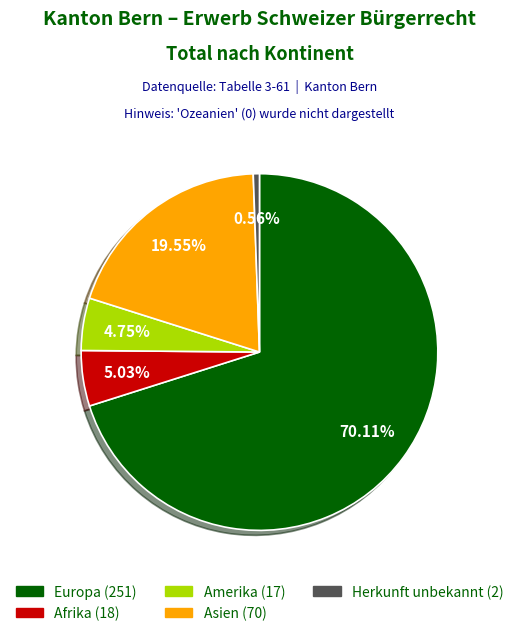

Does any single category account for the majority?

Yes